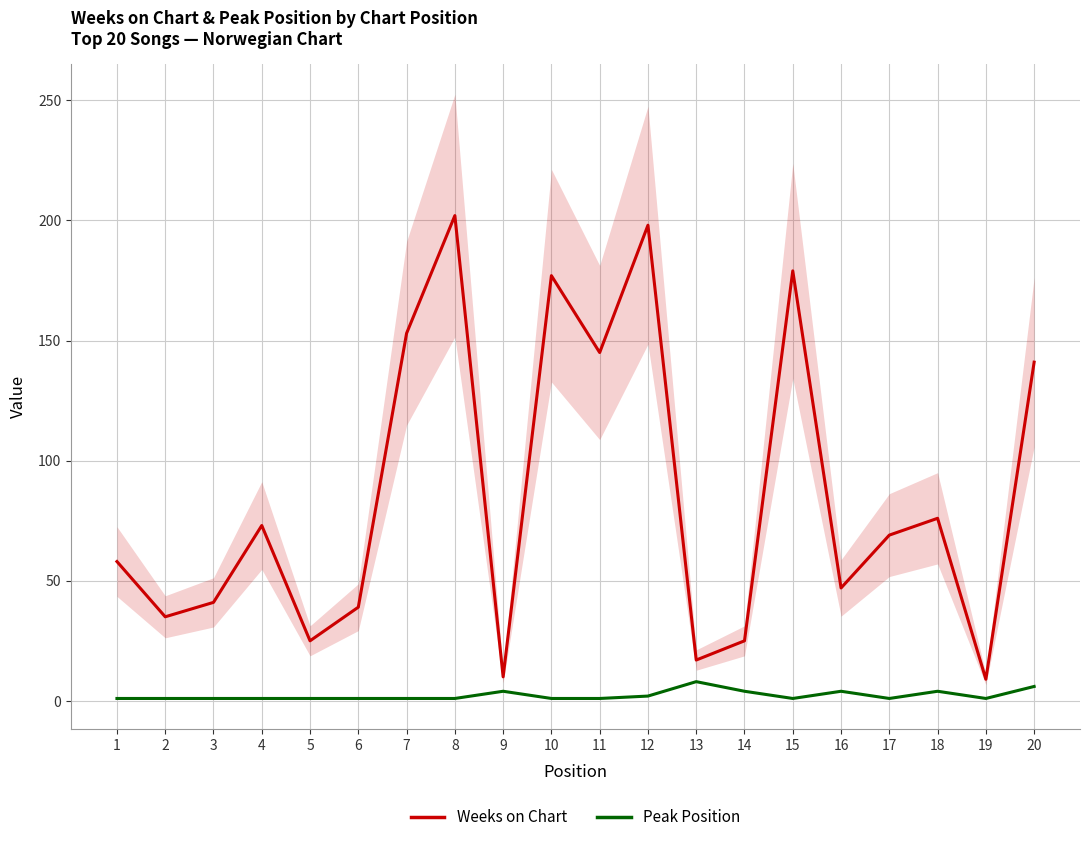

What is the difference between the highest and lowest values at 3?

40